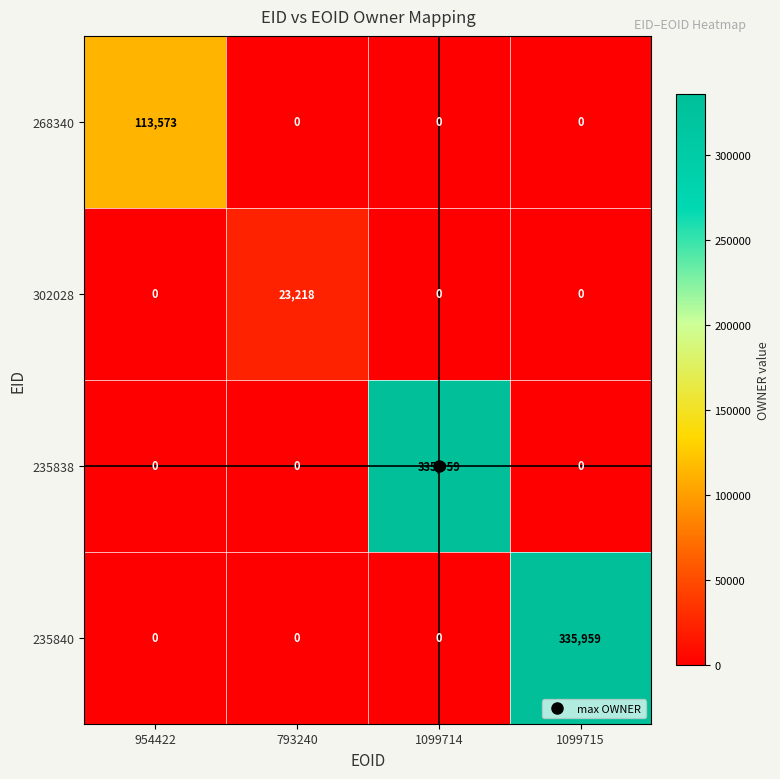

At how many categories does at least one series exceed 249905?

2